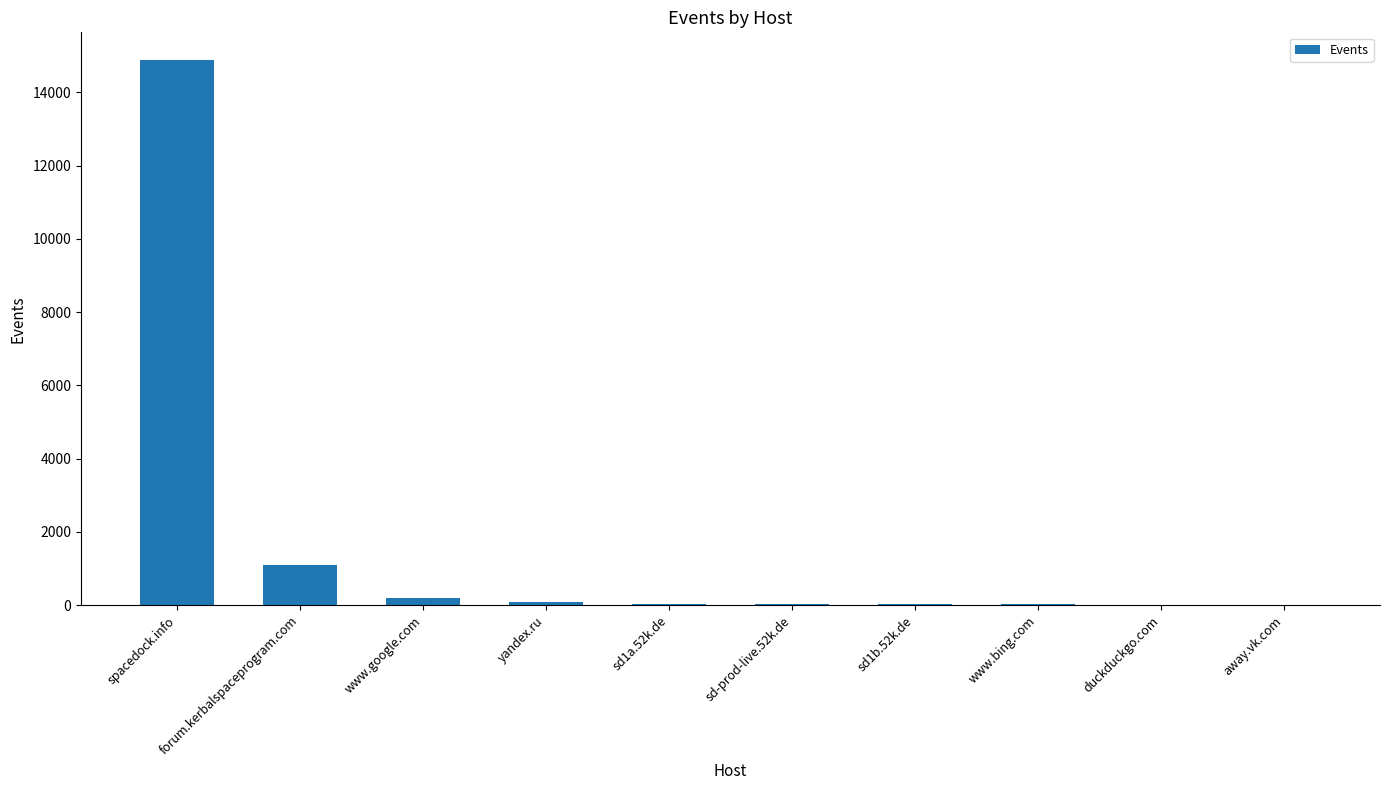

What is the sum of all values?

16351